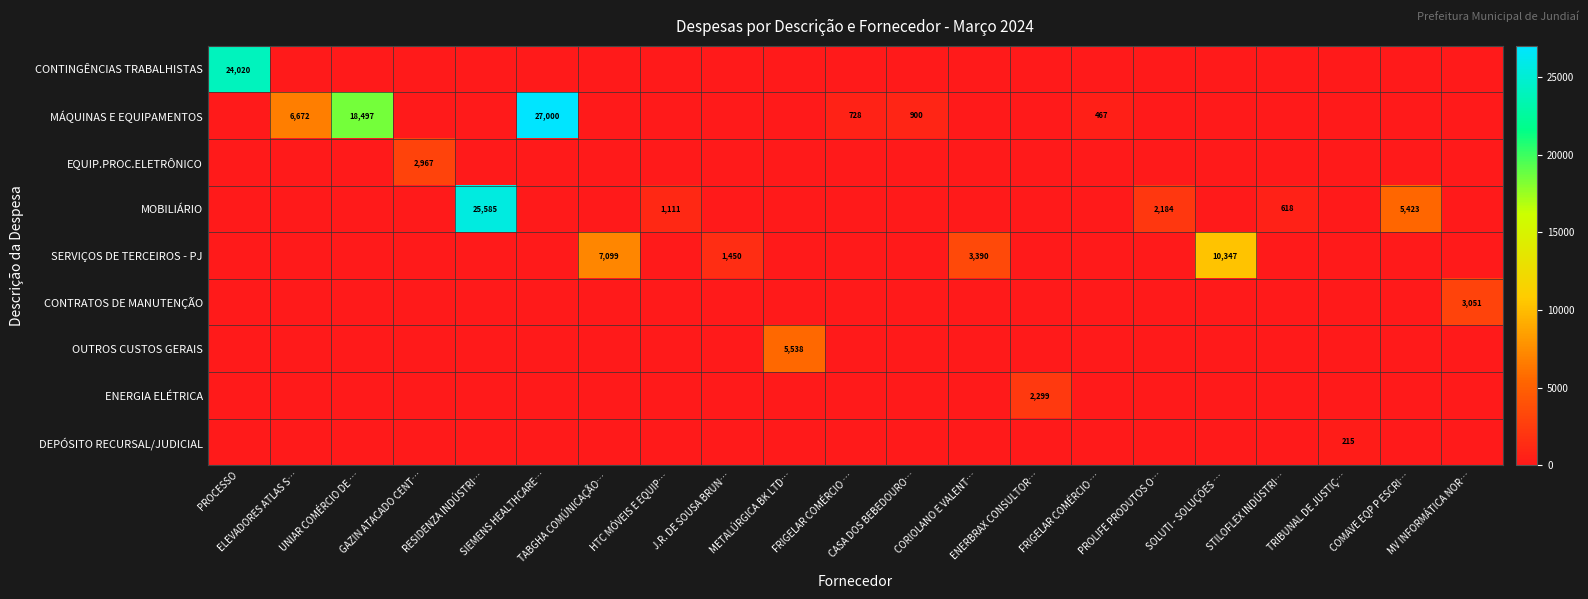

What is the average value of the MÁQUINAS E EQUIPAMENTOS series?

2584.0